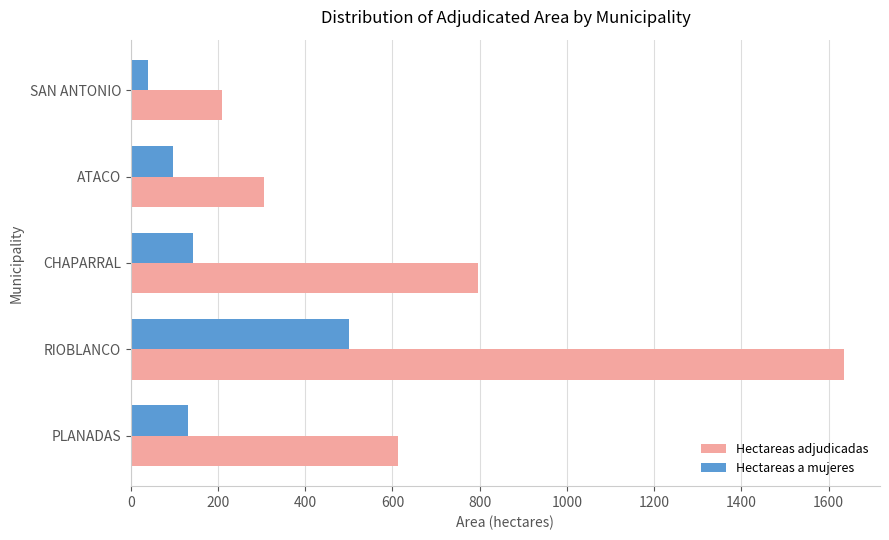

Is it true that Hectareas a mujeres equals 87.1 at CHAPARRAL?

False